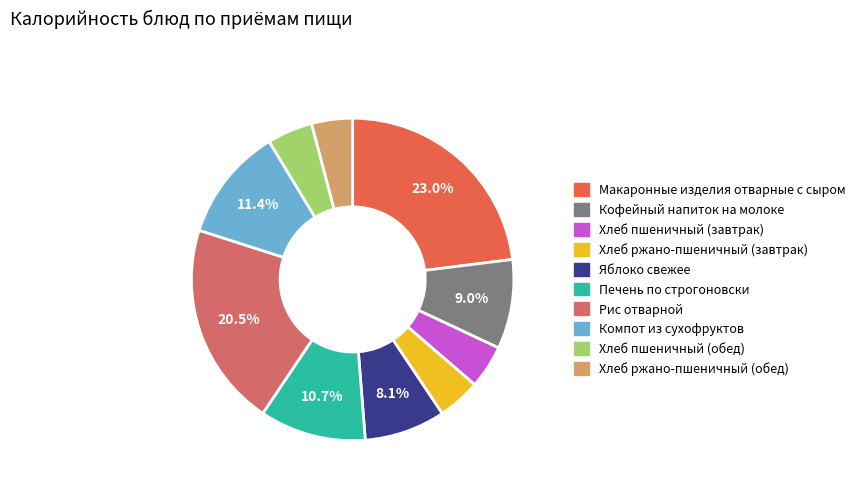

Is the sum of Компот из сухофруктов and Рис отварной greater than half?

No